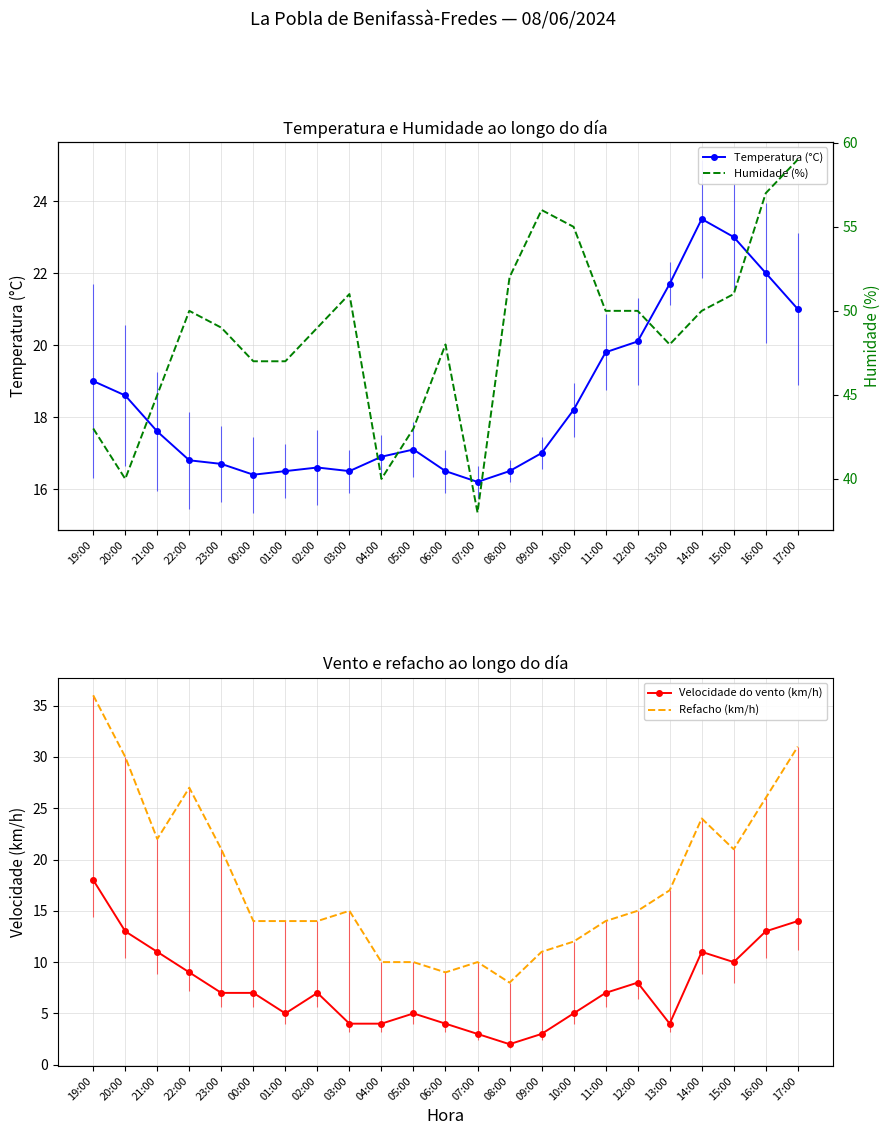

Count the number of data series in this chart.

4